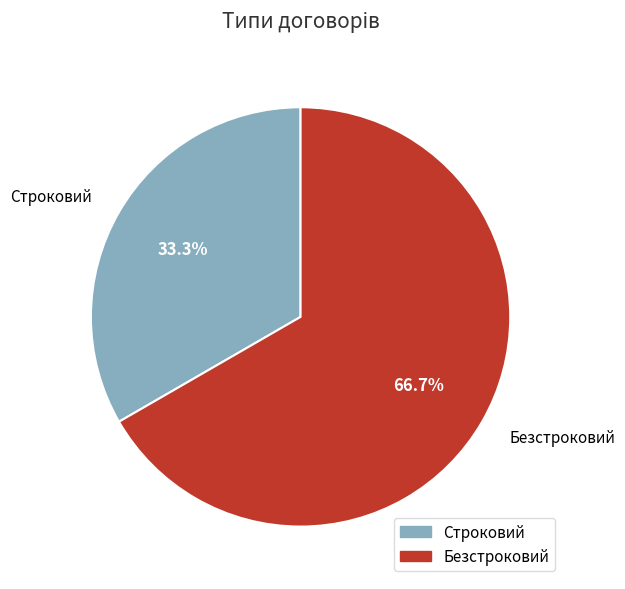

Which category has the smallest portion of the pie?

Строковий